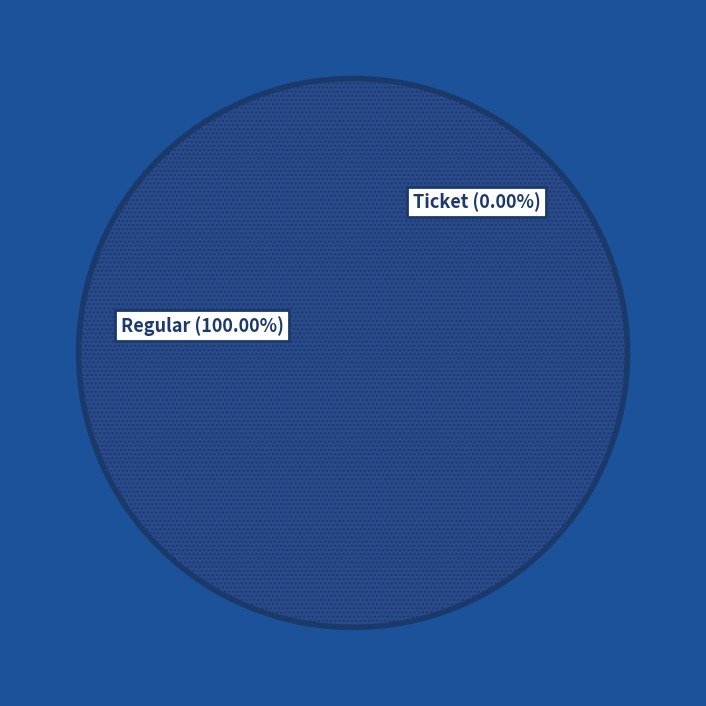

Does Regular (io_index=7) represent more than half of the total?

Yes